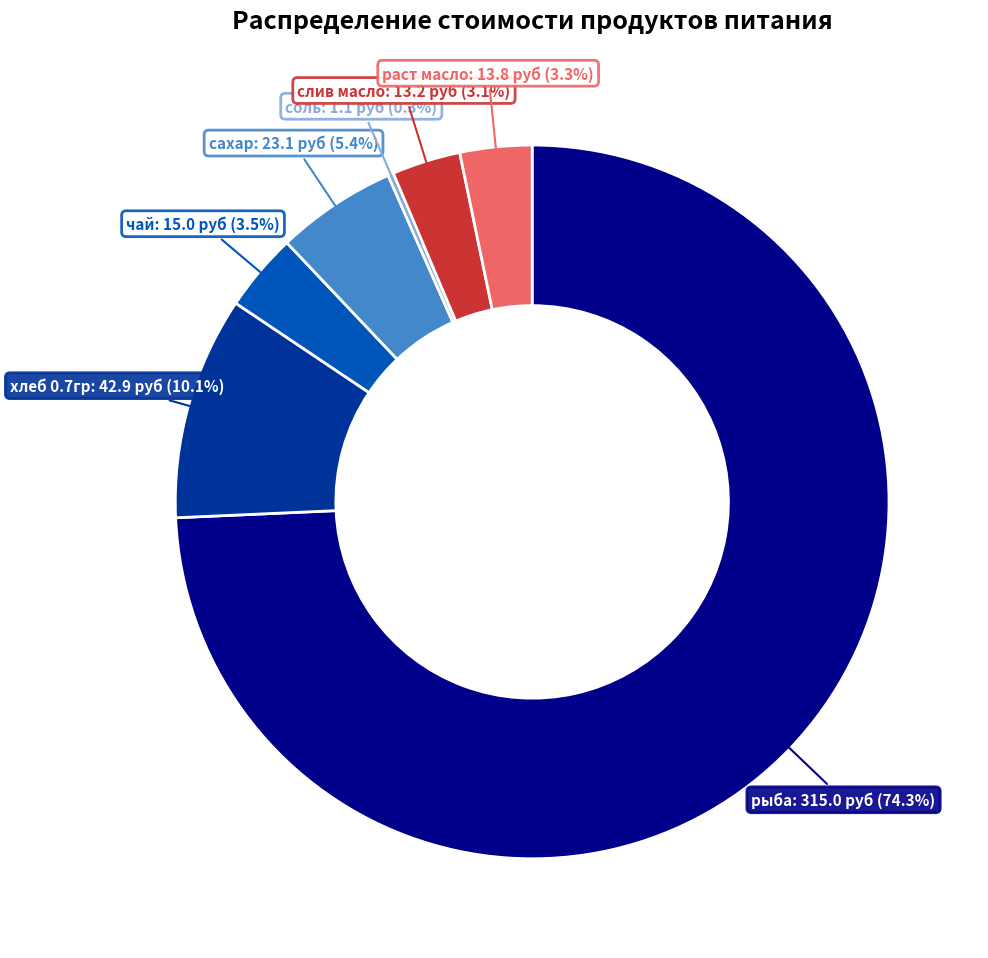

Is there a majority slice in this chart?

Yes